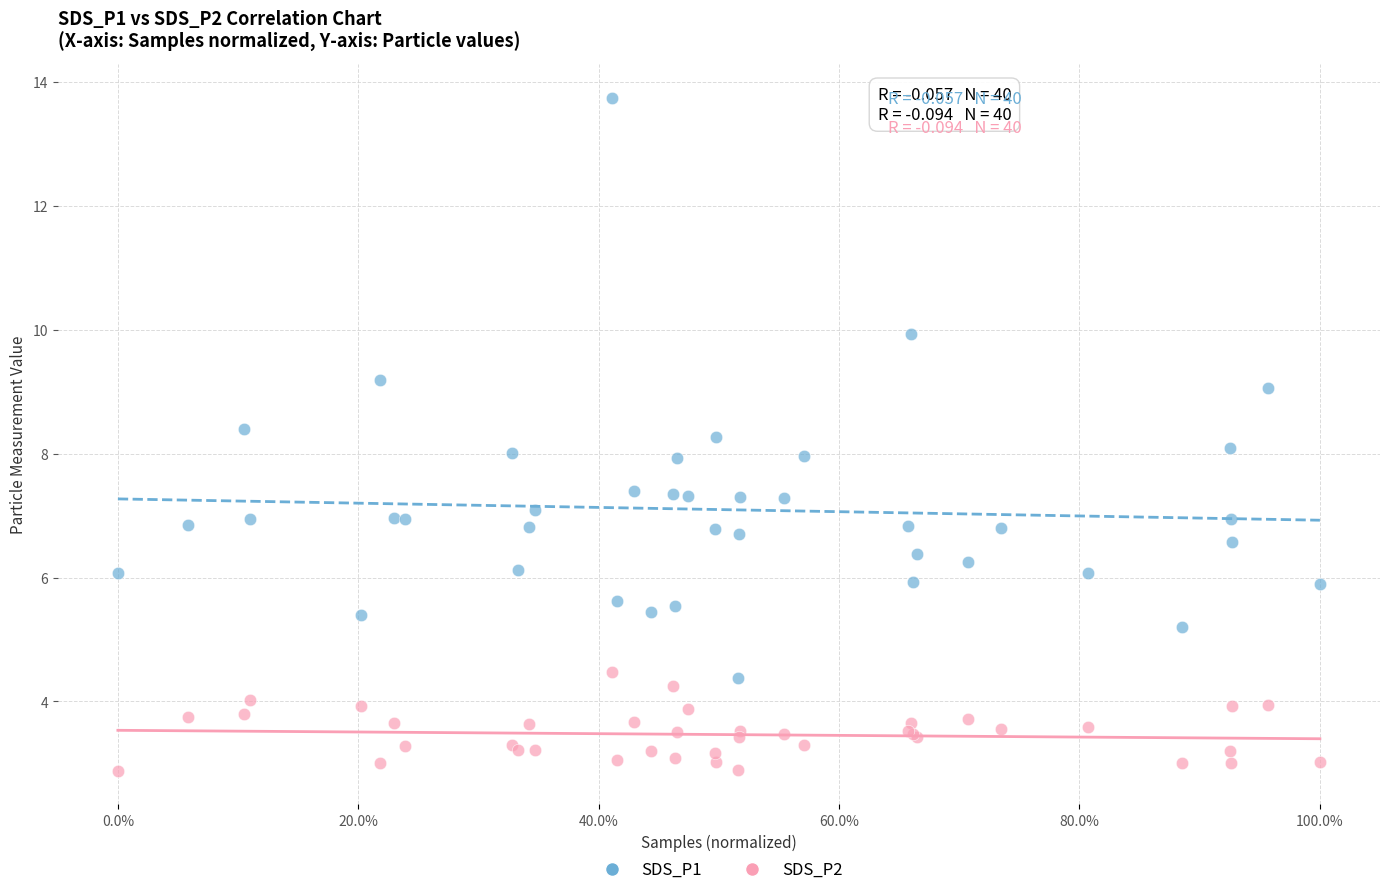

Which series reaches the minimum Y coordinate?

SDS_P2